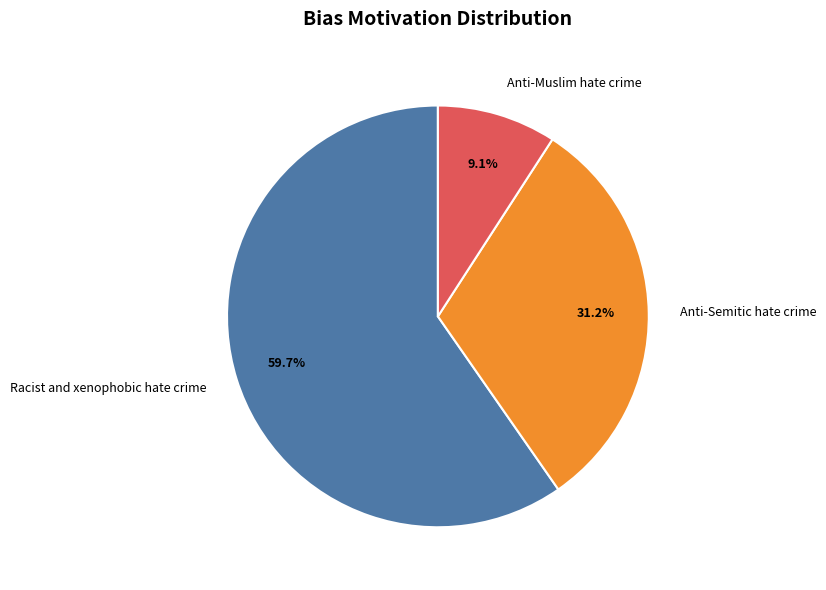

What is the ratio of the value at Anti-Muslim hate crime to the value at Anti-Semitic hate crime?

0.3